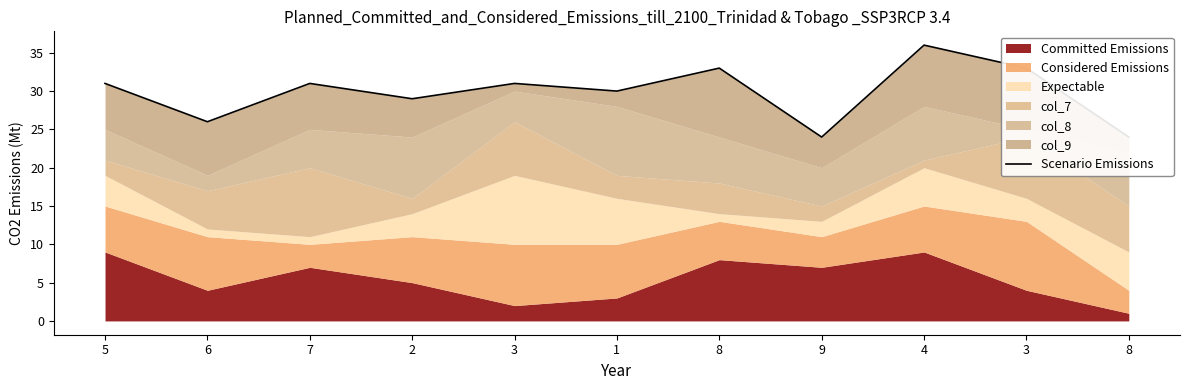

Where does the data first go above 31?

8